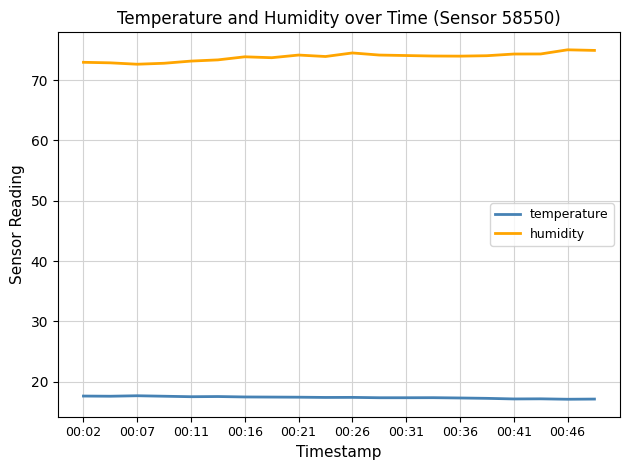

Which series has the largest total across all categories?

humidity